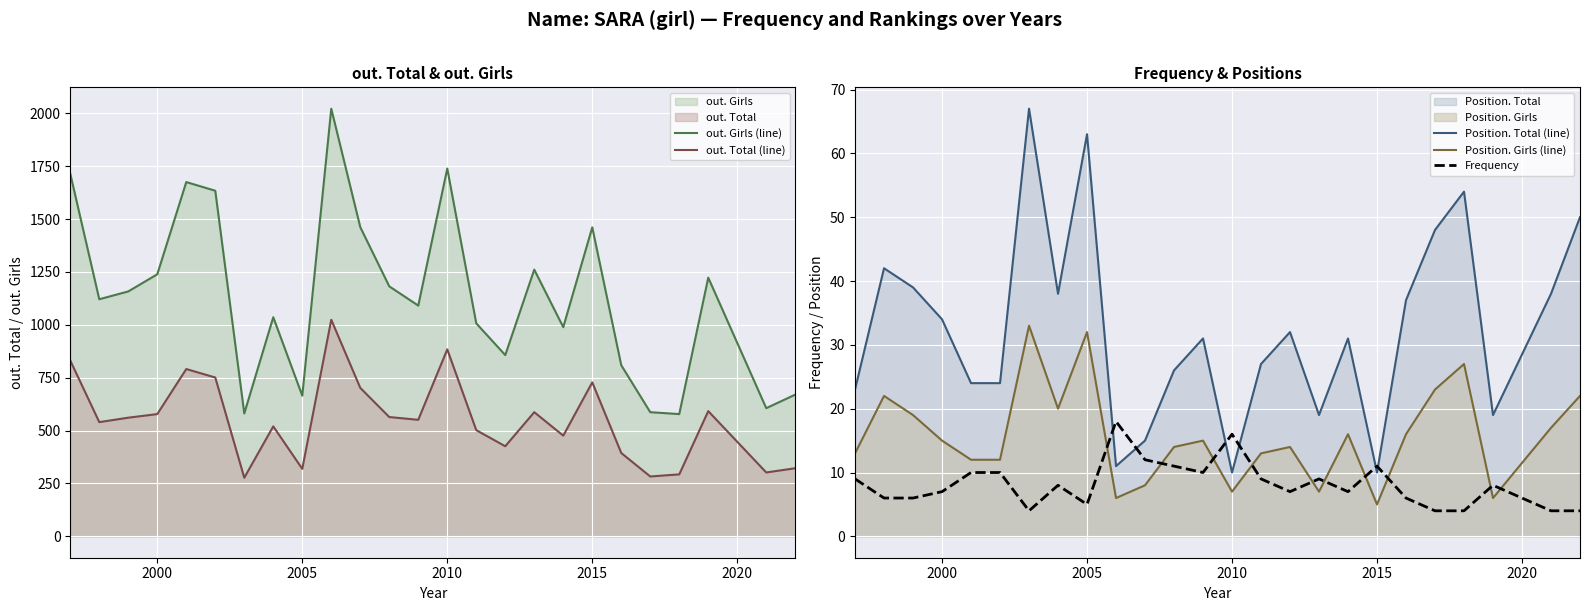

In out. Girls (line), how many points are lower than both neighbors (excluding endpoints)?

8